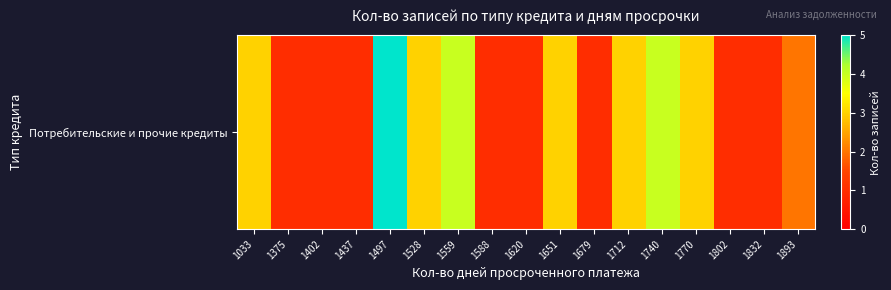

The value at 1770 is 5. True or false?

False